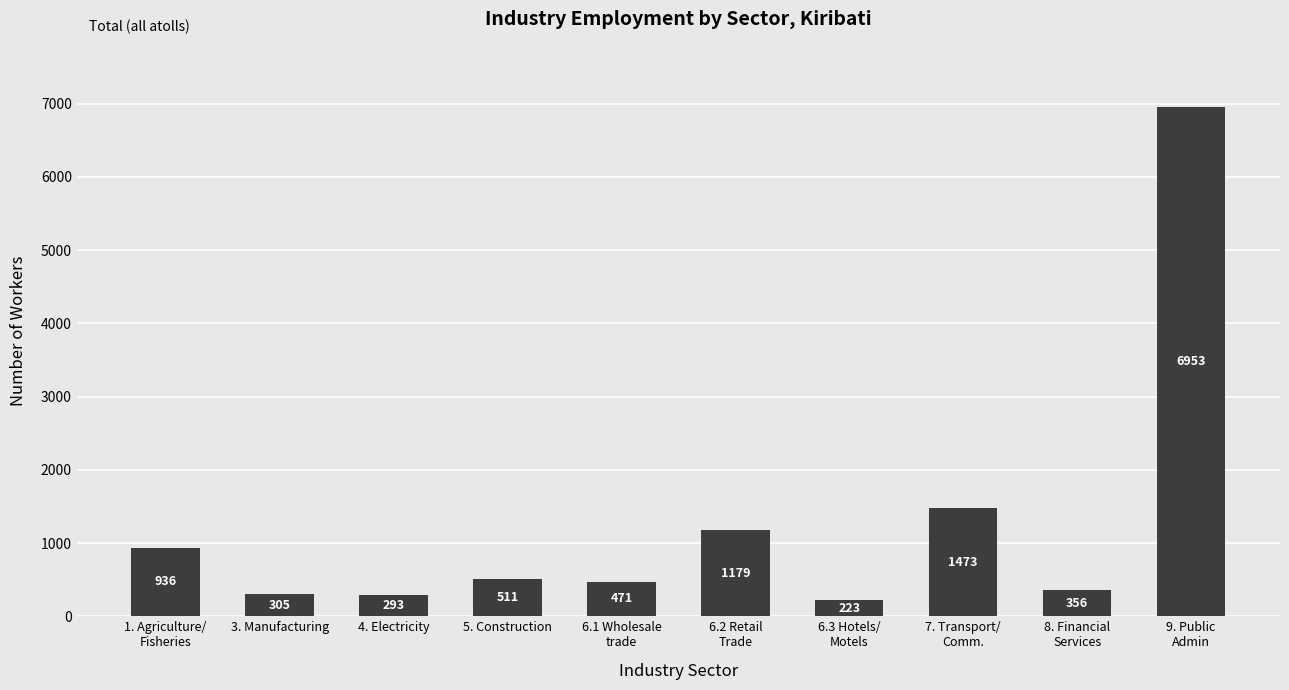

The value at 5. Construction is 817. True or false?

False